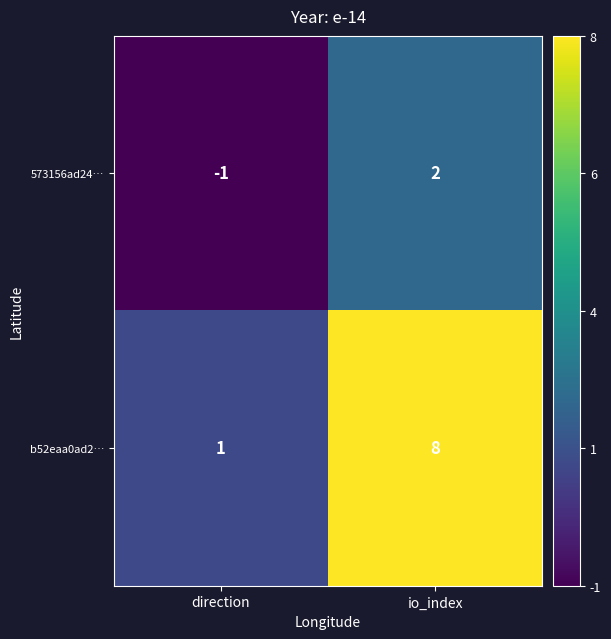

List the series in order of their overall mean, highest first.

b52eaa0ad2…, 573156ad24…